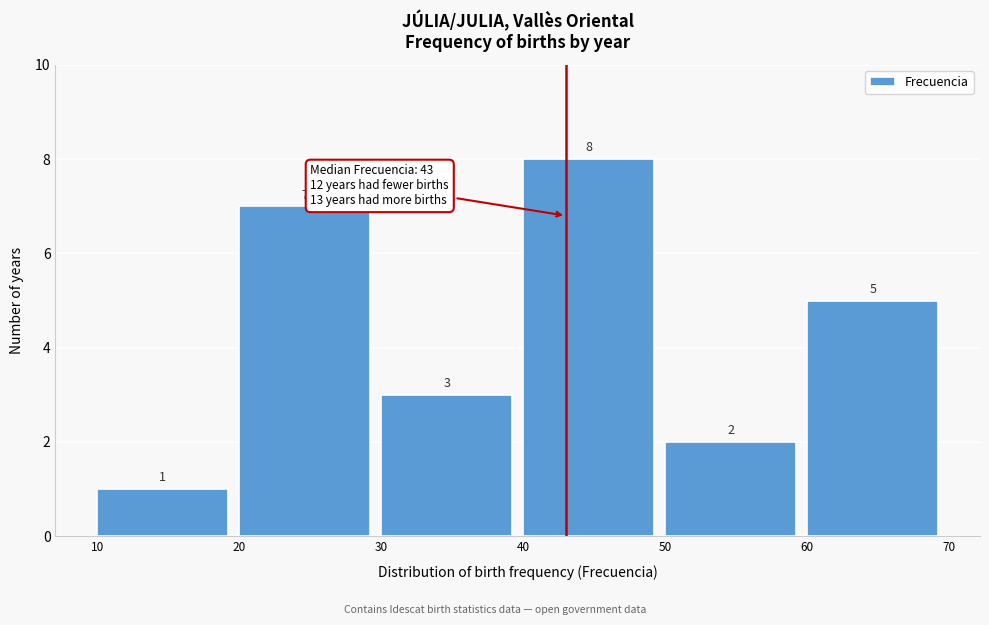

Reading left to right, transcribe this chart: for each bar, give the range it covers on the x-axis and its height.

10 to 20: 1
20 to 30: 7
30 to 40: 3
40 to 50: 8
50 to 60: 2
60 to 70: 5